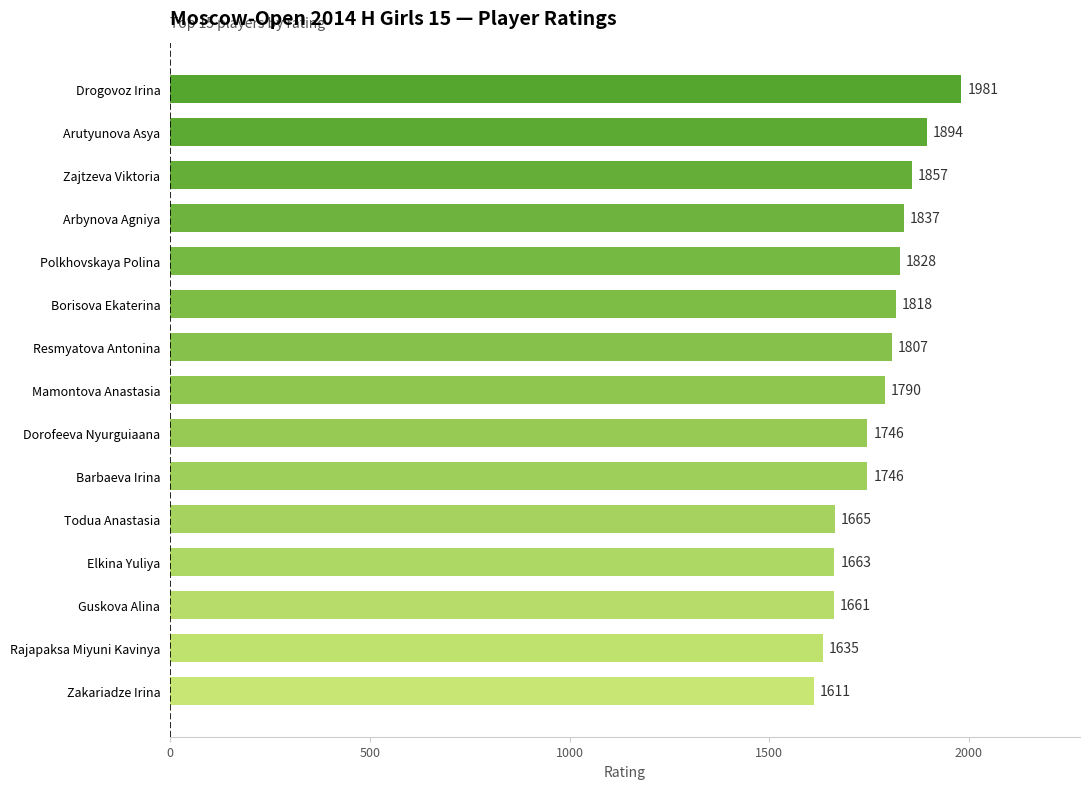

The chart shows a value of 1837 at Arbynova Agniya. True or false?

True